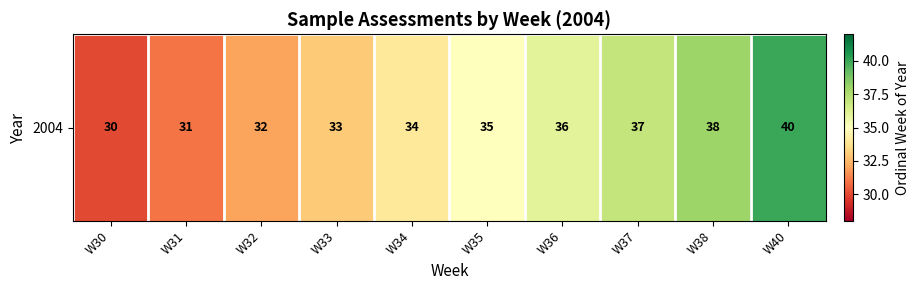

Reading left to right, list all the values displayed in this chart.

30	31	32	33	34	35	36	37	38	40